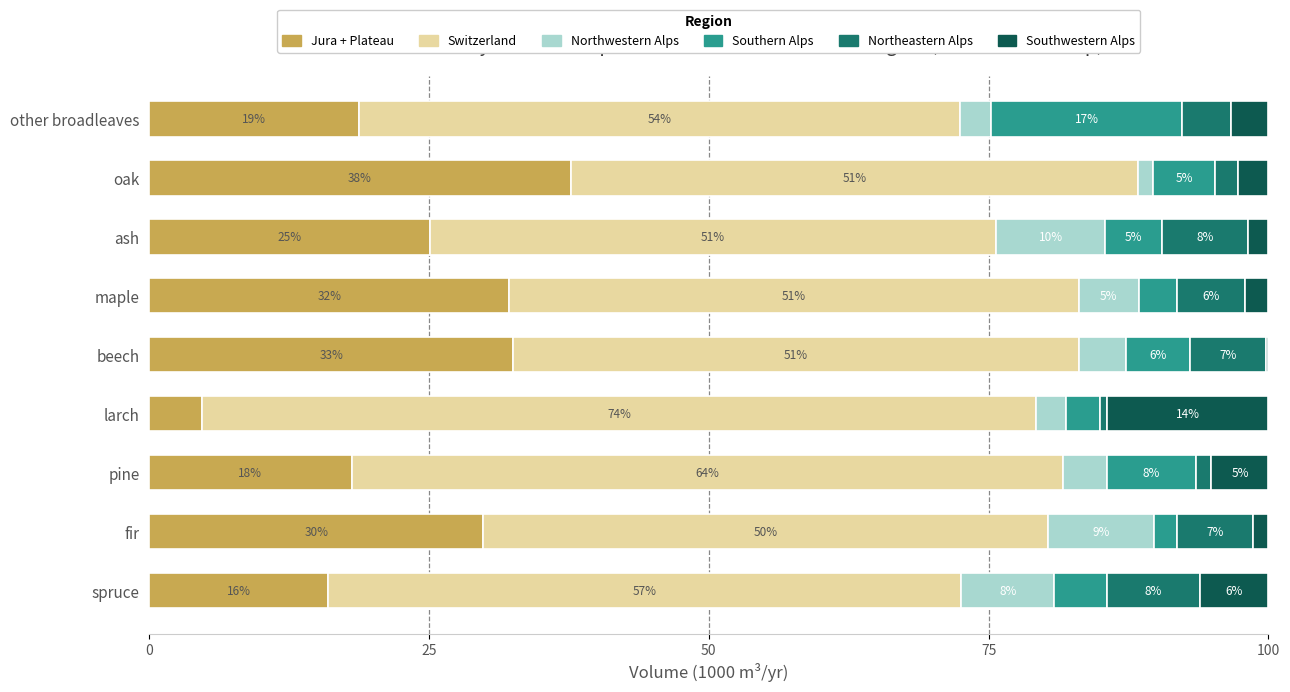

What are all the series names shown in the legend?

Jura + Plateau, Switzerland, Northwestern Alps, Southern Alps, Northeastern Alps, Southwestern Alps